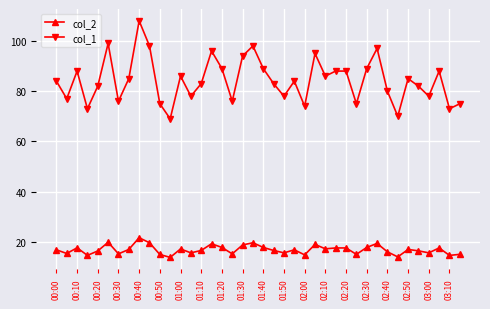

Which series has the largest total across all categories?

col_1